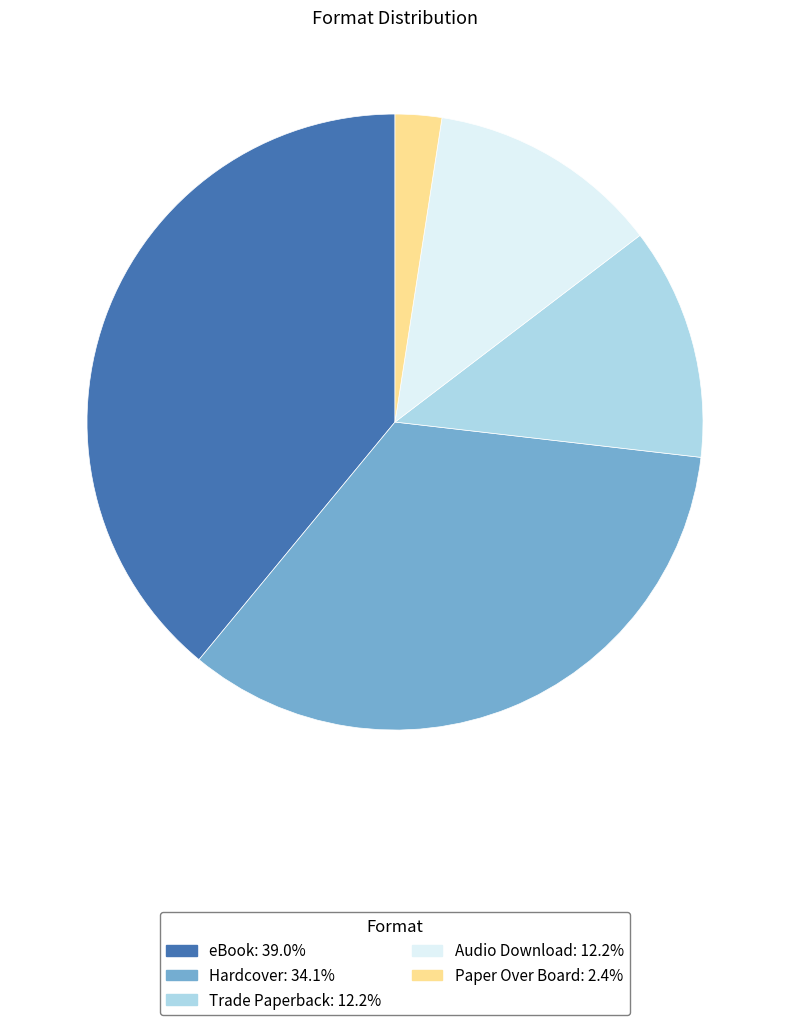

Do eBook and Hardcover together represent more than half of the pie?

Yes